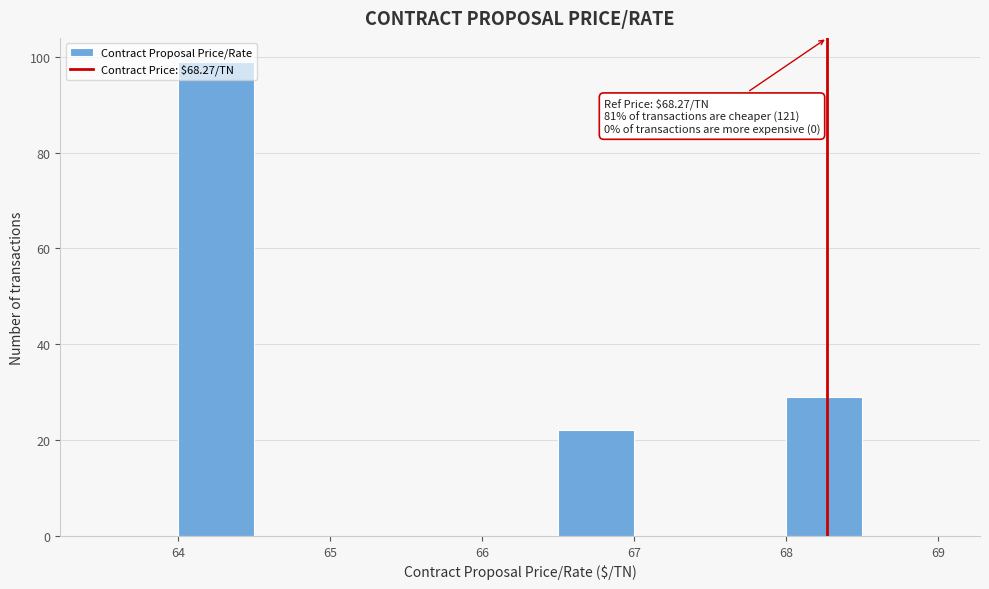

Which range on the x-axis has the tallest bar?

64.0 to 64.5